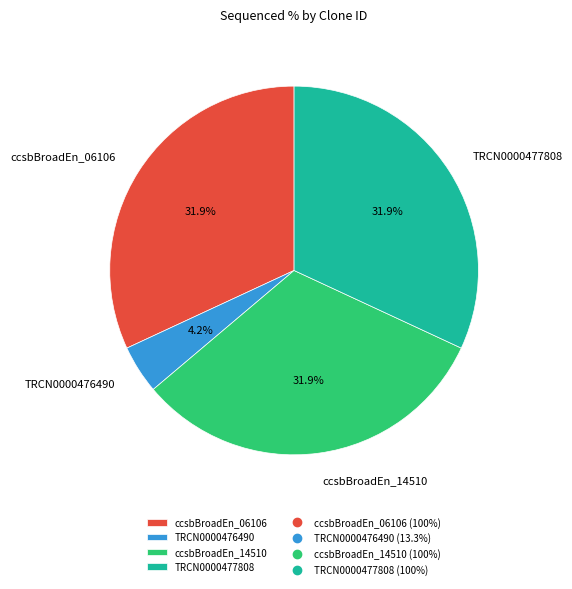

Which category has the smallest portion of the pie?

TRCN0000476490